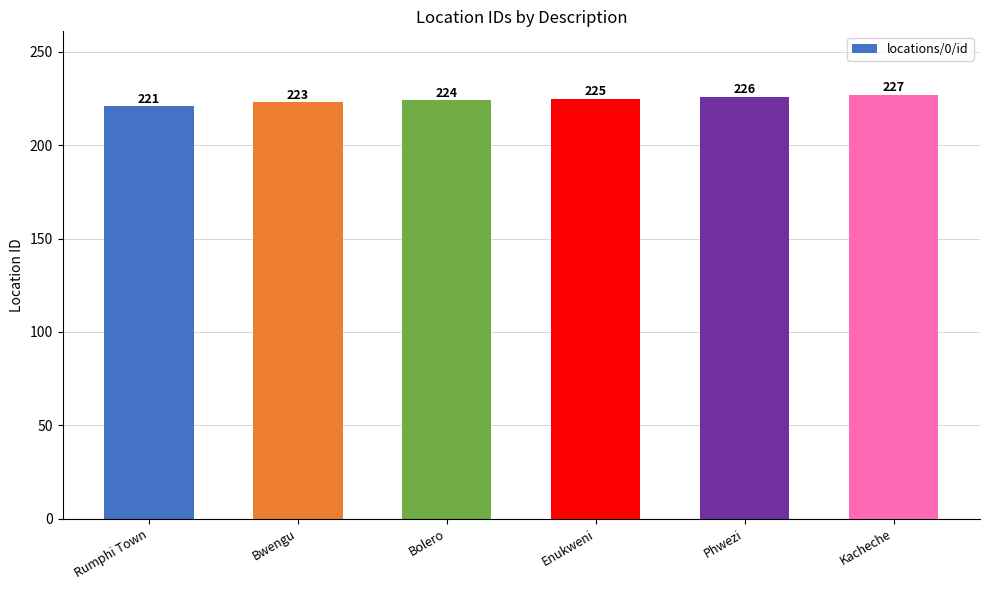

Reading right to left, extract all data points from this chart.

Kacheche=227	Phwezi=226	Enukweni=225	Bolero=224	Bwengu=223	Rumphi Town=221